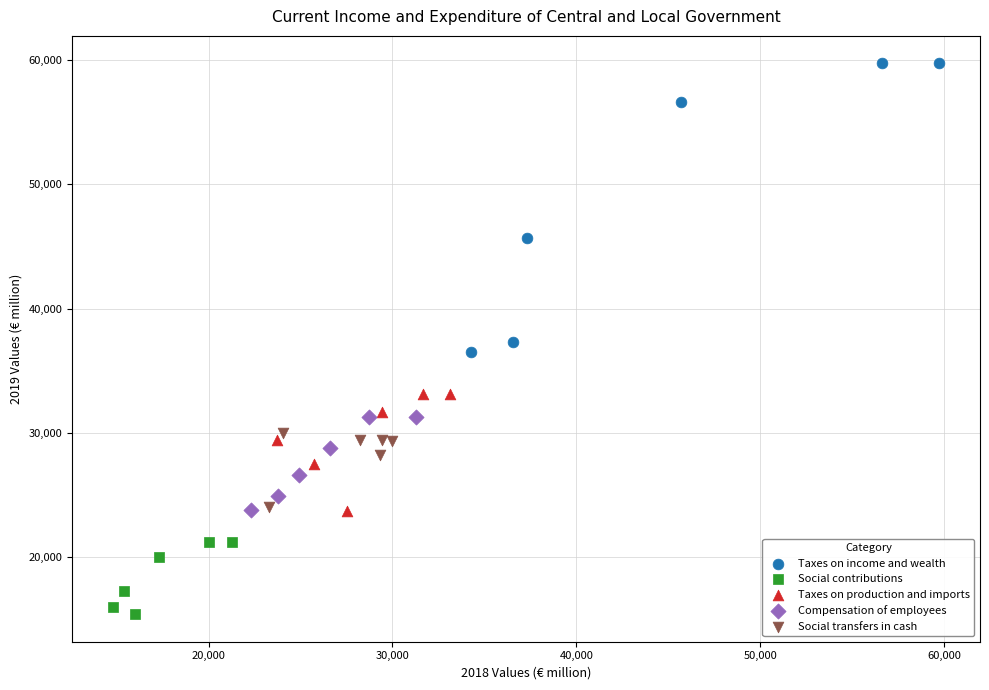

Which series has the largest Y range (max minus min)?

Taxes on income and wealth